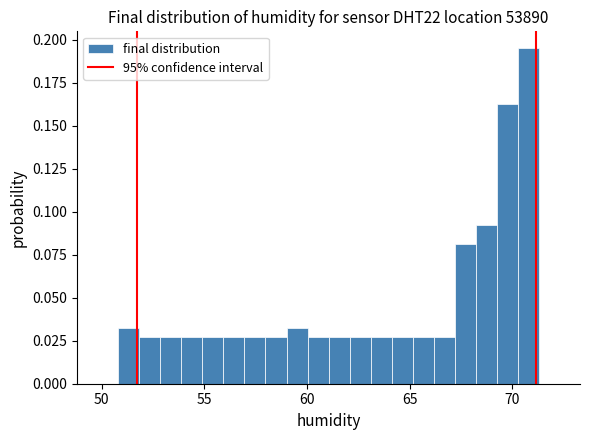

Read against the x-axis, roughly where is the centre of the tallest bar?

71.0